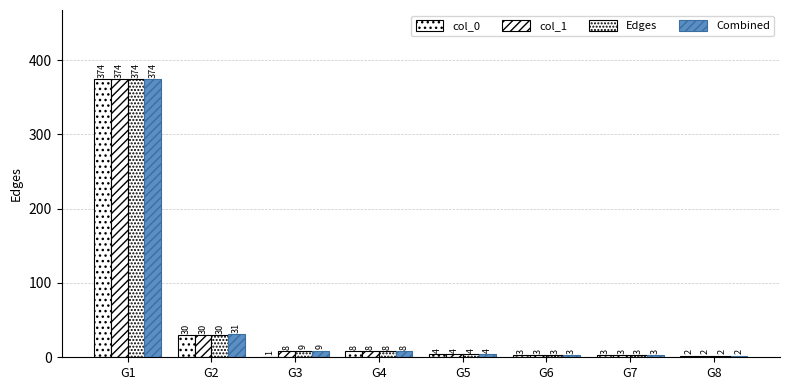

Reading left to right, transcribe all the data shown in this chart.

col_0: 374	30	1	8	4	3	3	2
col_1: 374	30	8	8	4	3	3	2
Edges: 374	30	9	8	4	3	3	2
Combined: 374	31	9	8	4	3	3	2